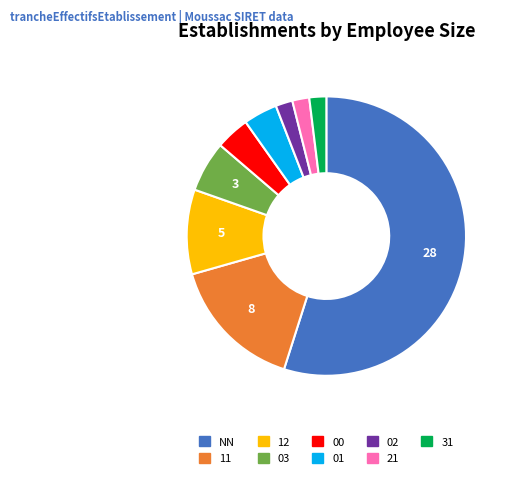

Which has a higher value, 02 or 11?

11